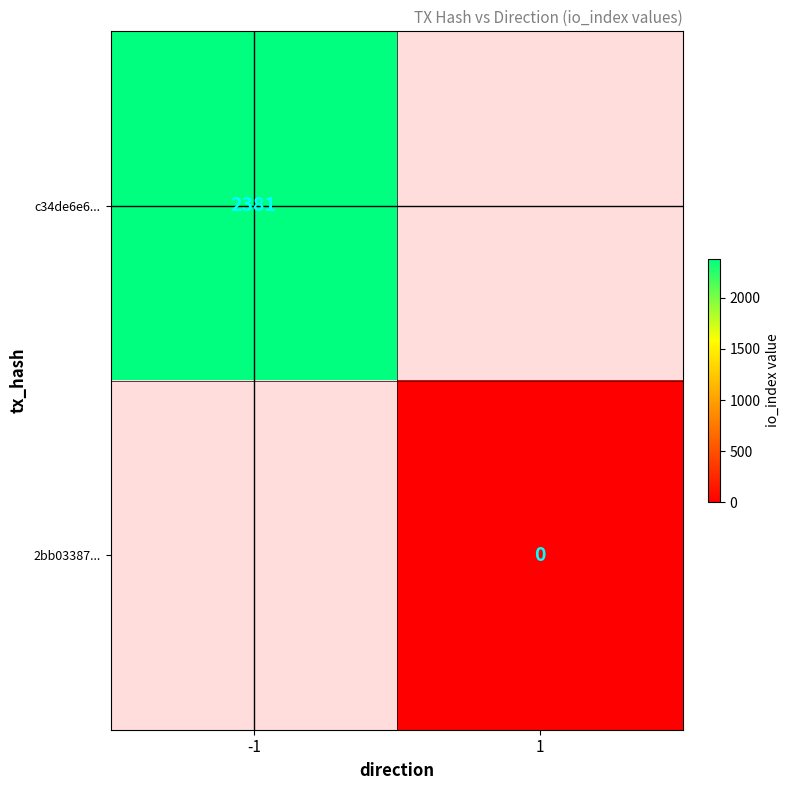

Rank the series by their average value, from highest to lowest.

c34de6e6..., 2bb03387...